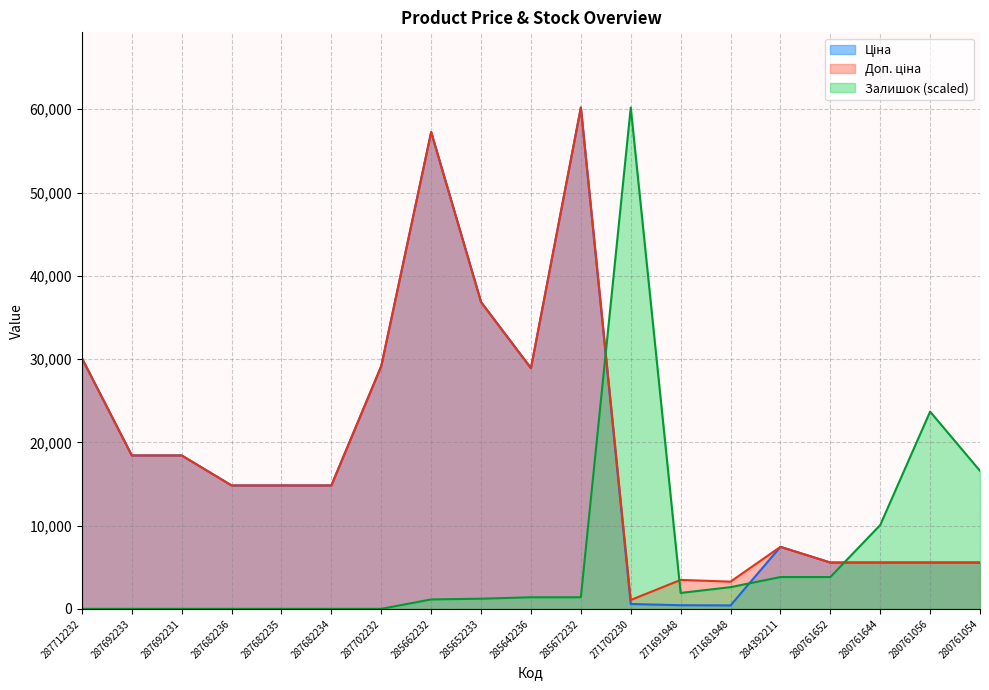

List the labels in order of Доп. ціна value, smallest first.

271702230, 271681948, 271691948, 280761652, 280761644, 280761056, 280761054, 284392211, 287682236, 287682235, 287682234, 287692233, 287692231, 285642236, 287702232, 287712232, 285652233, 285662232, 285672232